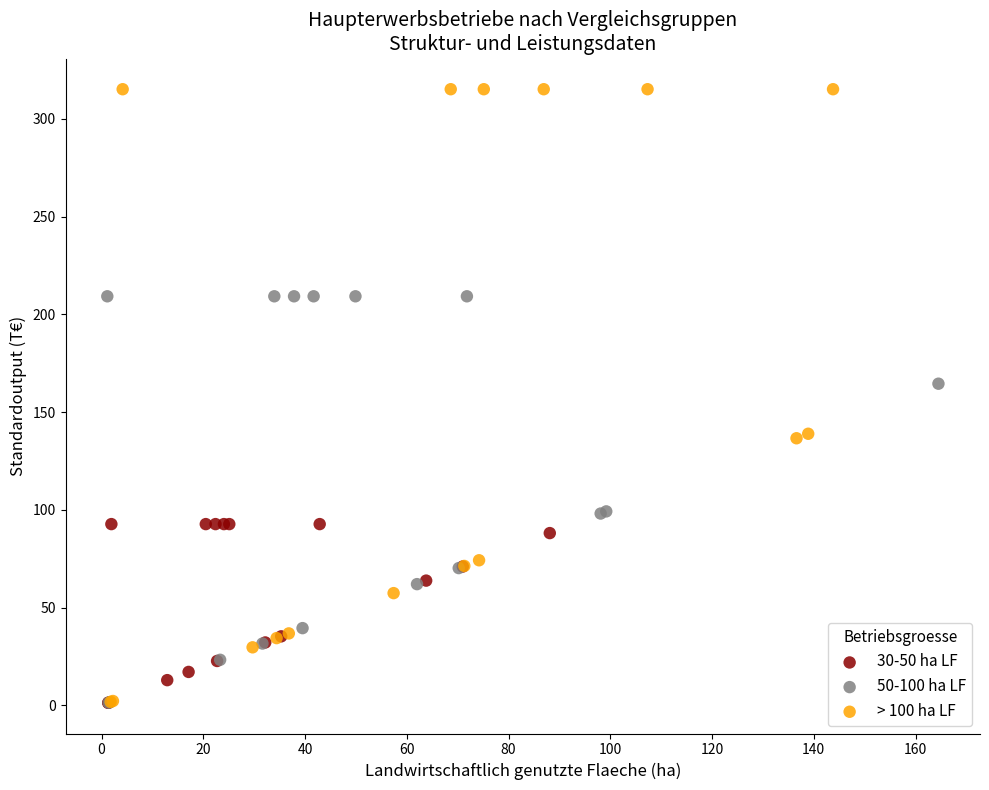

Which series contains the highest Y value?

> 100 ha LF